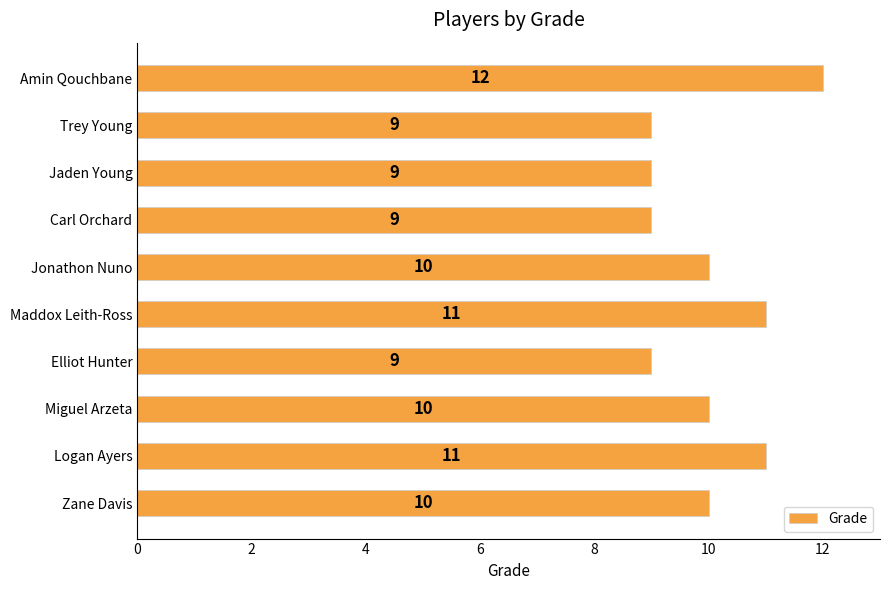

What is the average value?

10